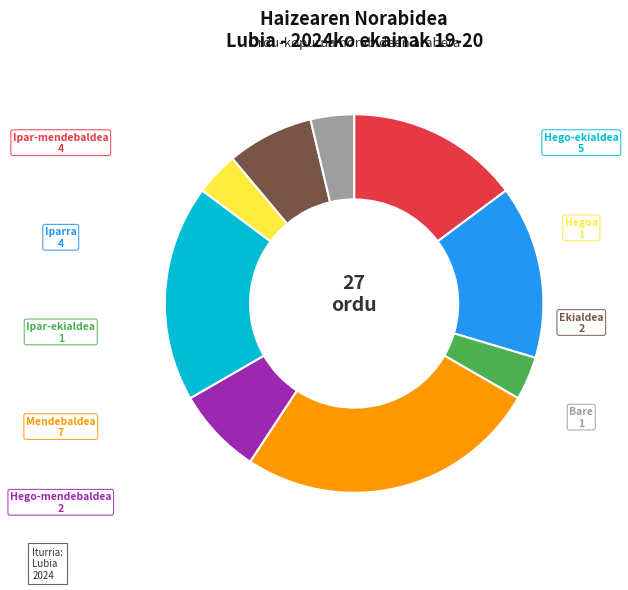

Between Hego-mendebaldea and Ipar-mendebaldea, which is larger?

Ipar-mendebaldea